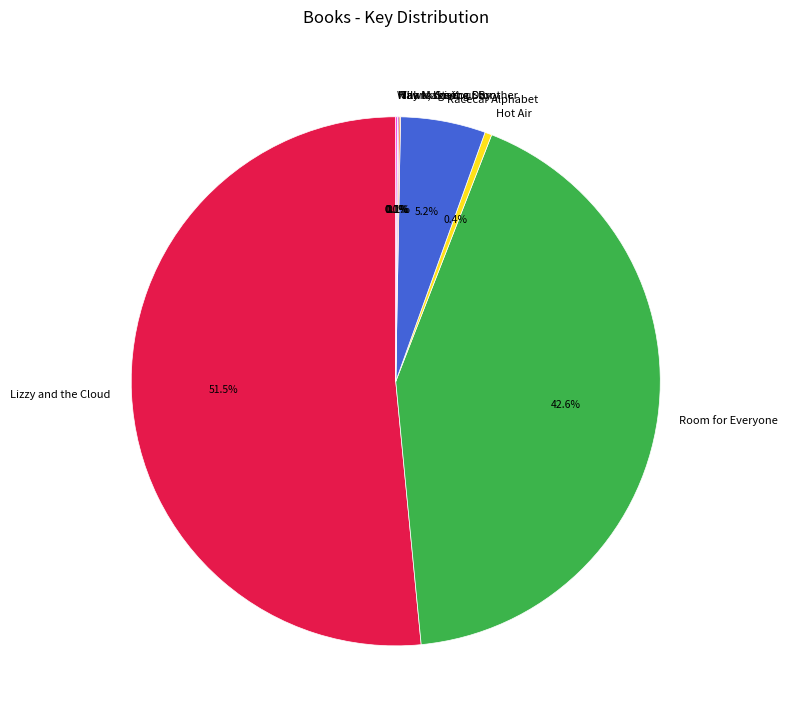

What percentage is NOT represented by Racecar Alphabet?

94.8%